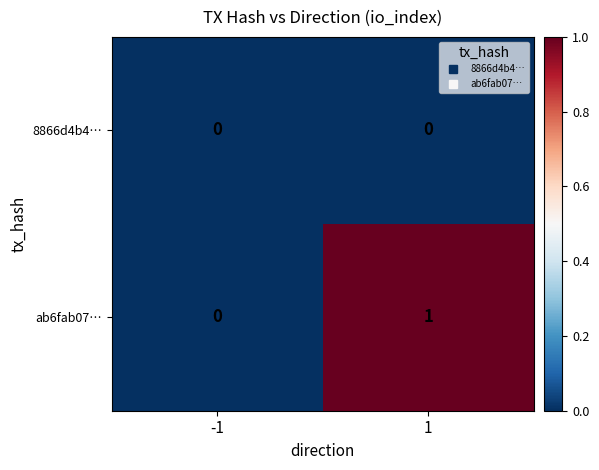

At 1, list the series in order from smallest to largest.

8866d4b4…, ab6fab07…